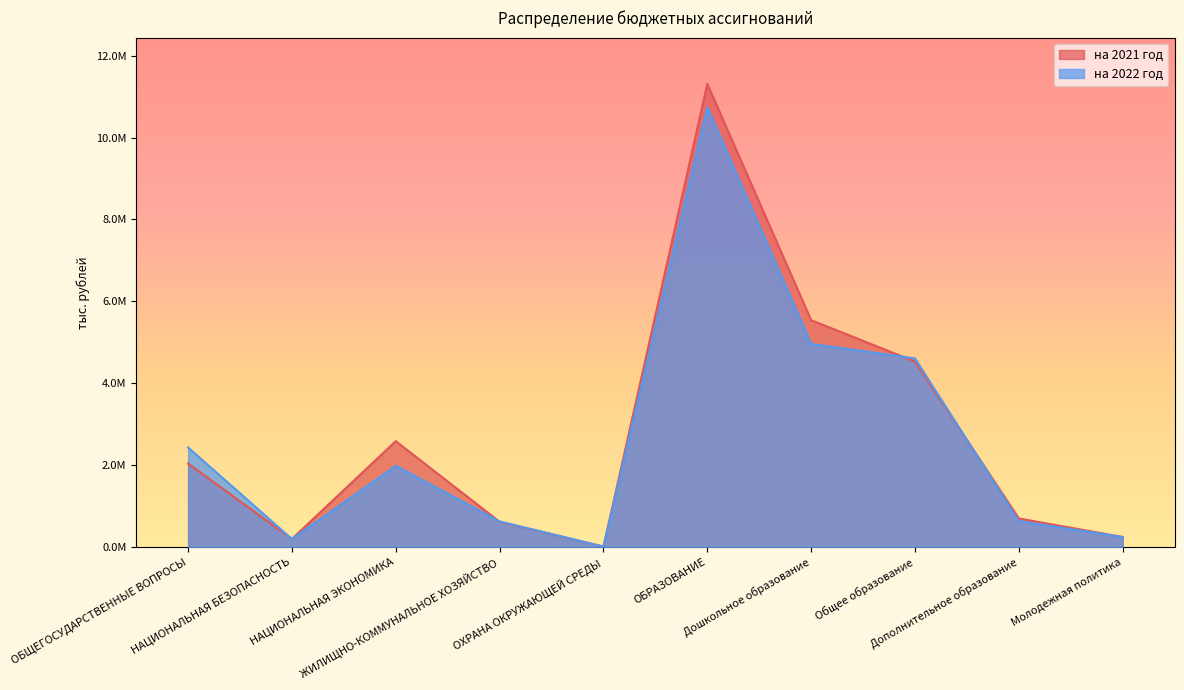

Reading right to left, list all the values displayed in this chart.

на 2021 год: Молодежная политика=250115.6	Дополнительное образование=702820.6	Общее образование=4532792.4	Дошкольное образование=5541663.4	ОБРАЗОВАНИЕ=11307504.3	ОХРАНА ОКРУЖАЮЩЕЙ СРЕДЫ=16323.5	ЖИЛИЩНО-КОММУНАЛЬНОЕ ХОЗЯЙСТВО=620675.8	НАЦИОНАЛЬНАЯ ЭКОНОМИКА=2589288.2	НАЦИОНАЛЬНАЯ БЕЗОПАСНОСТЬ=202612.6	ОБЩЕГОСУДАРСТВЕННЫЕ ВОПРОСЫ=2041677.3
на 2022 год: Молодежная политика=250115.6	Дополнительное образование=637050.9	Общее образование=4608269.7	Дошкольное образование=4965019.4	ОБРАЗОВАНИЕ=10740613.0	ОХРАНА ОКРУЖАЮЩЕЙ СРЕДЫ=16323.5	ЖИЛИЩНО-КОММУНАЛЬНОЕ ХОЗЯЙСТВО=630682.7	НАЦИОНАЛЬНАЯ ЭКОНОМИКА=1987583.7	НАЦИОНАЛЬНАЯ БЕЗОПАСНОСТЬ=200575.8	ОБЩЕГОСУДАРСТВЕННЫЕ ВОПРОСЫ=2434124.6